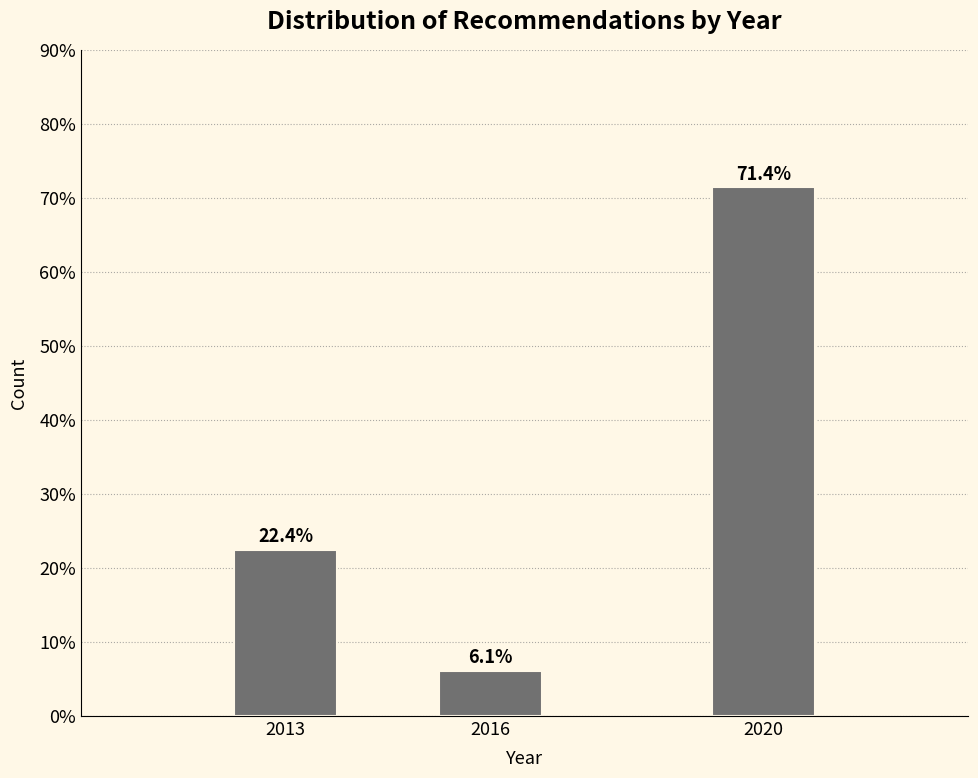

Reading right to left, list all the values displayed in this chart.

71.4	6.1	22.4